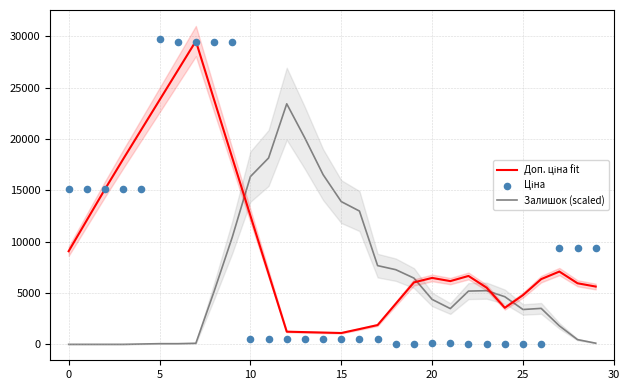

What are all the series names shown in the legend?

Доп. ціна fit, Залишок (scaled), Ціна